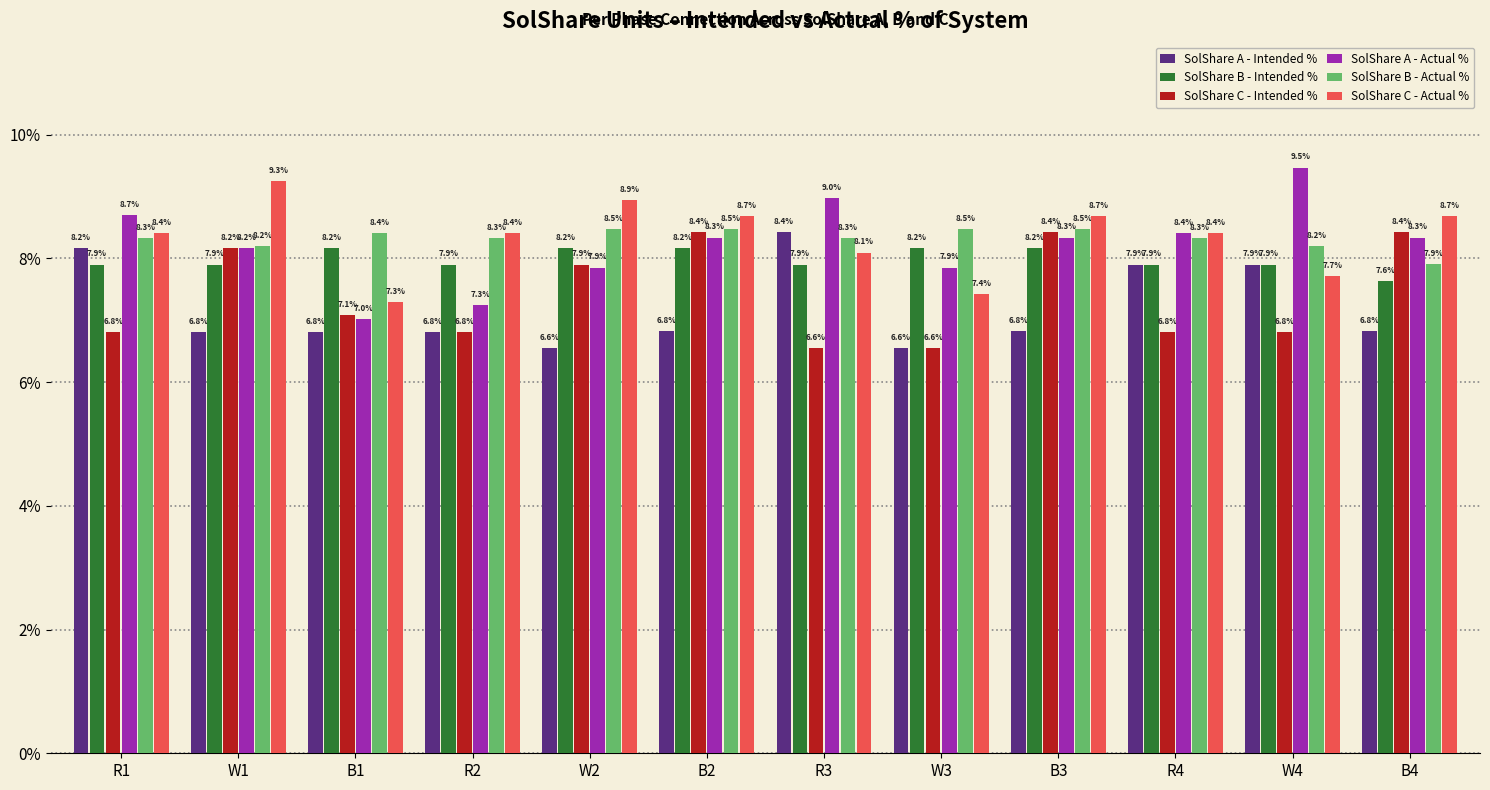

Reading right to left, what are all the values shown in this chart?

SolShare A - Intended %: 0.1	0.1	0.1	0.1	0.1	0.1	0.1	0.1	0.1	0.1	0.1	0.1
SolShare B - Intended %: 0.1	0.1	0.1	0.1	0.1	0.1	0.1	0.1	0.1	0.1	0.1	0.1
SolShare C - Intended %: 0.1	0.1	0.1	0.1	0.1	0.1	0.1	0.1	0.1	0.1	0.1	0.1
SolShare A - Actual %: 0.1	0.1	0.1	0.1	0.1	0.1	0.1	0.1	0.1	0.1	0.1	0.1
SolShare B - Actual %: 0.1	0.1	0.1	0.1	0.1	0.1	0.1	0.1	0.1	0.1	0.1	0.1
SolShare C - Actual %: 0.1	0.1	0.1	0.1	0.1	0.1	0.1	0.1	0.1	0.1	0.1	0.1